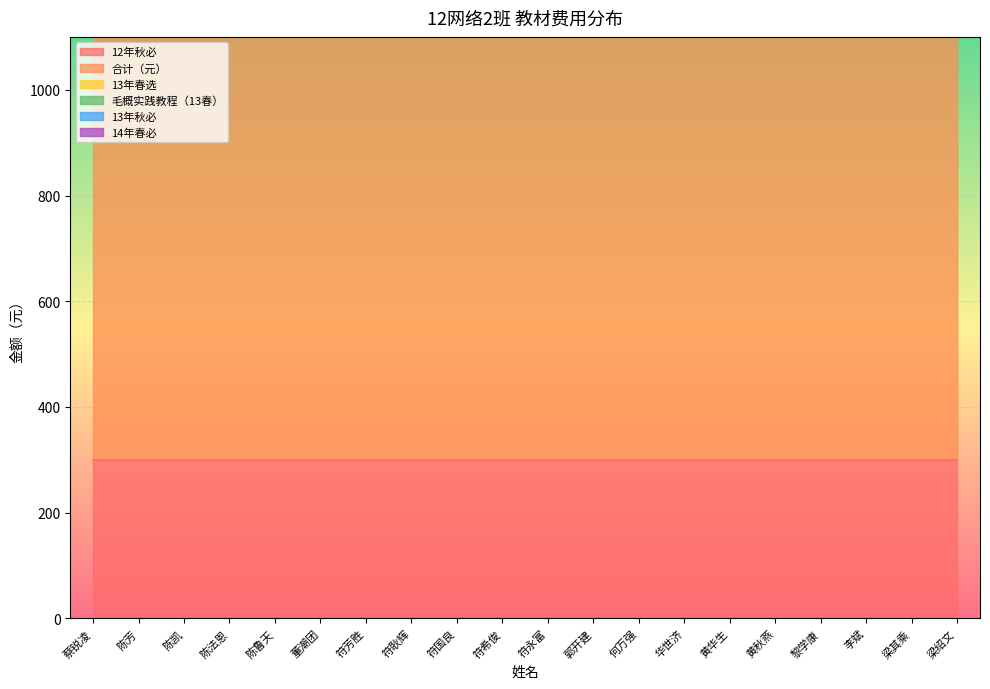

What is the average value of the 13年秋必 series?

229